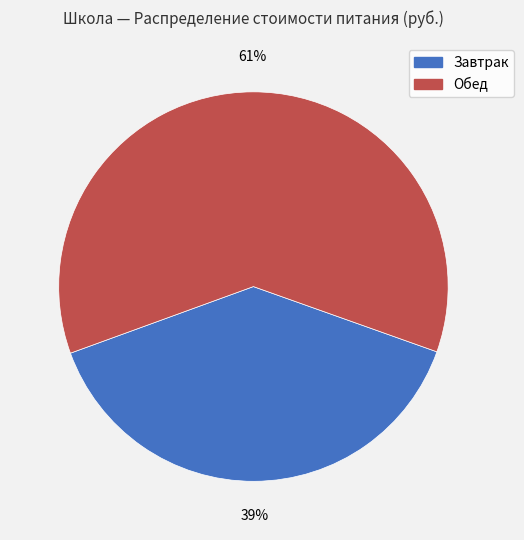

To the nearest percent, what is the combined percentage of Завтрак and Обед?

100%